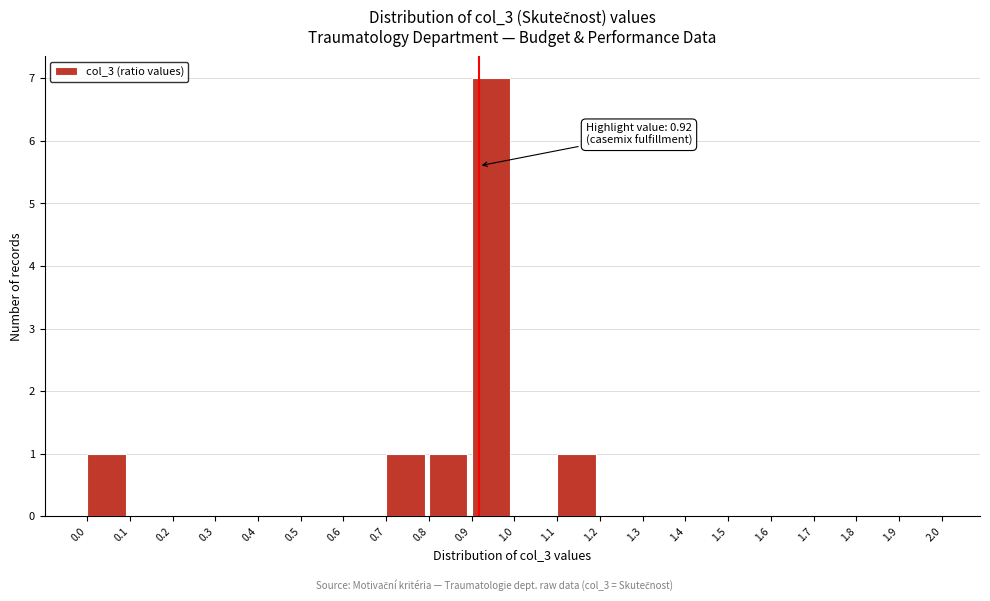

Which range on the x-axis has the tallest bar?

0.9 to 1.0